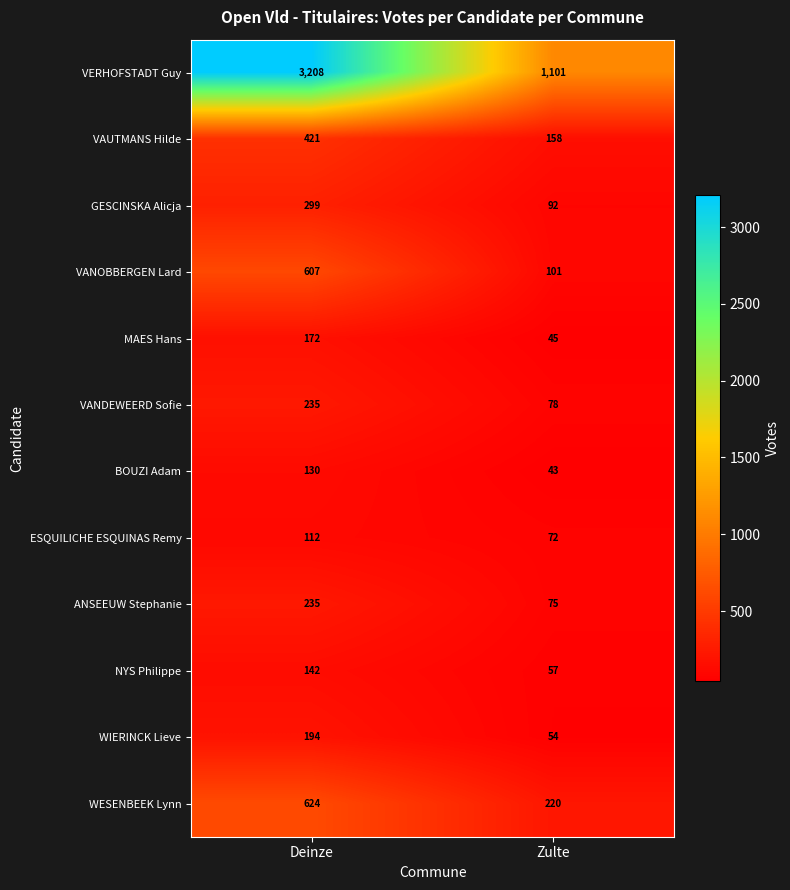

What is the difference between the BOUZI Adam values at Zulte and Deinze?

87